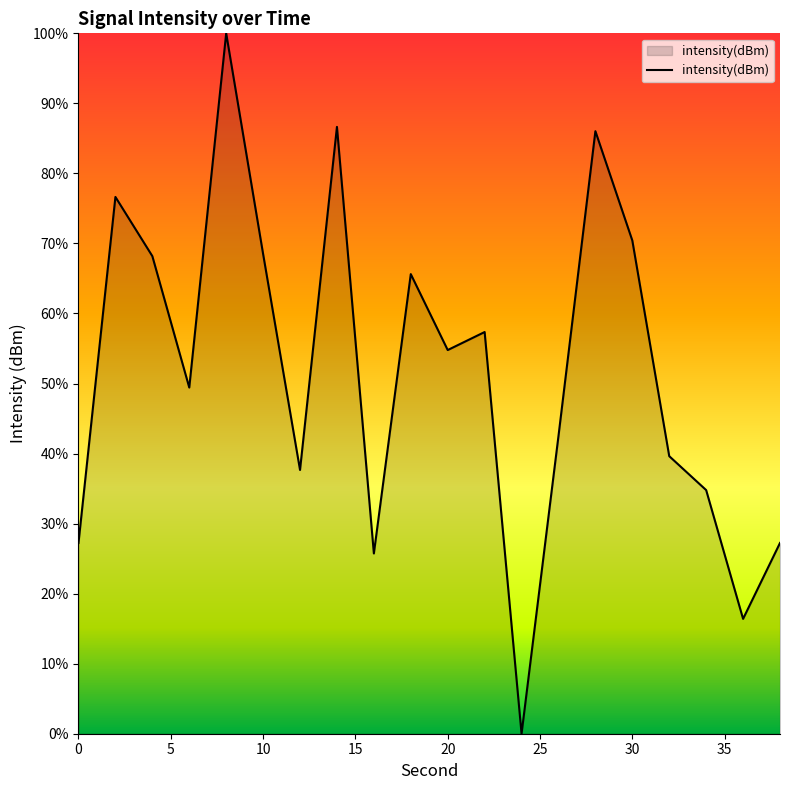

What is the difference between the maximum and minimum values?

100.0